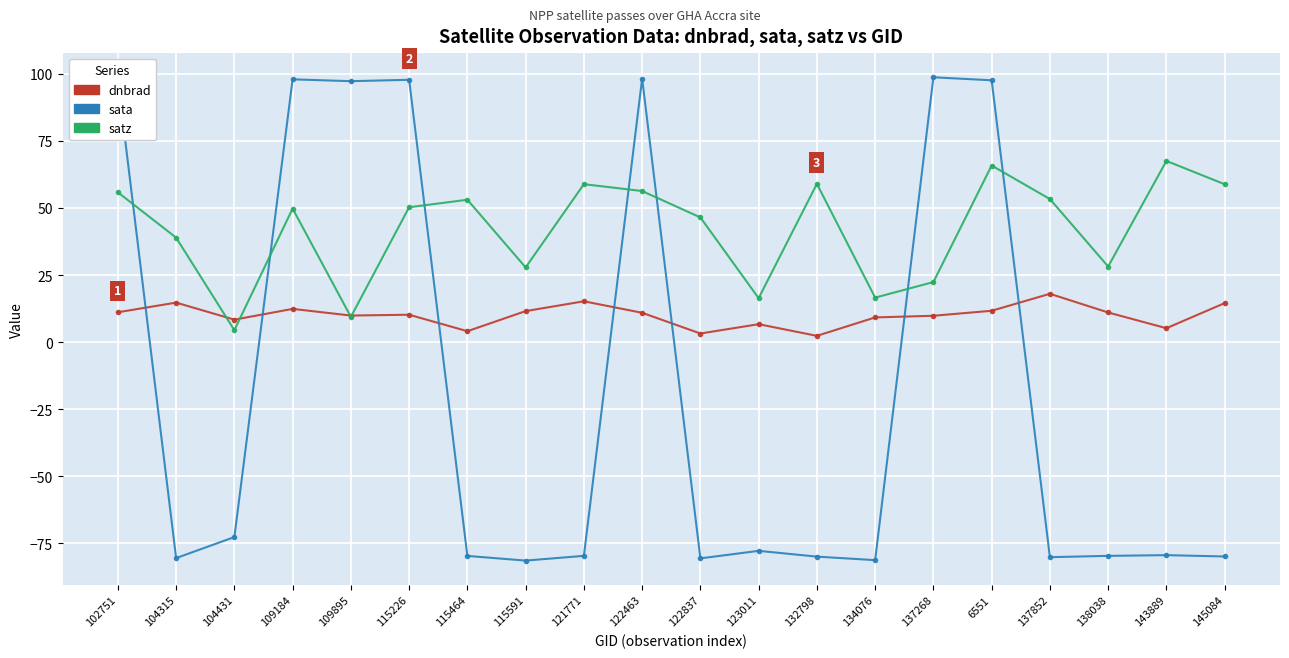

True or false: sata has a value of 97.2 at 109895.

True